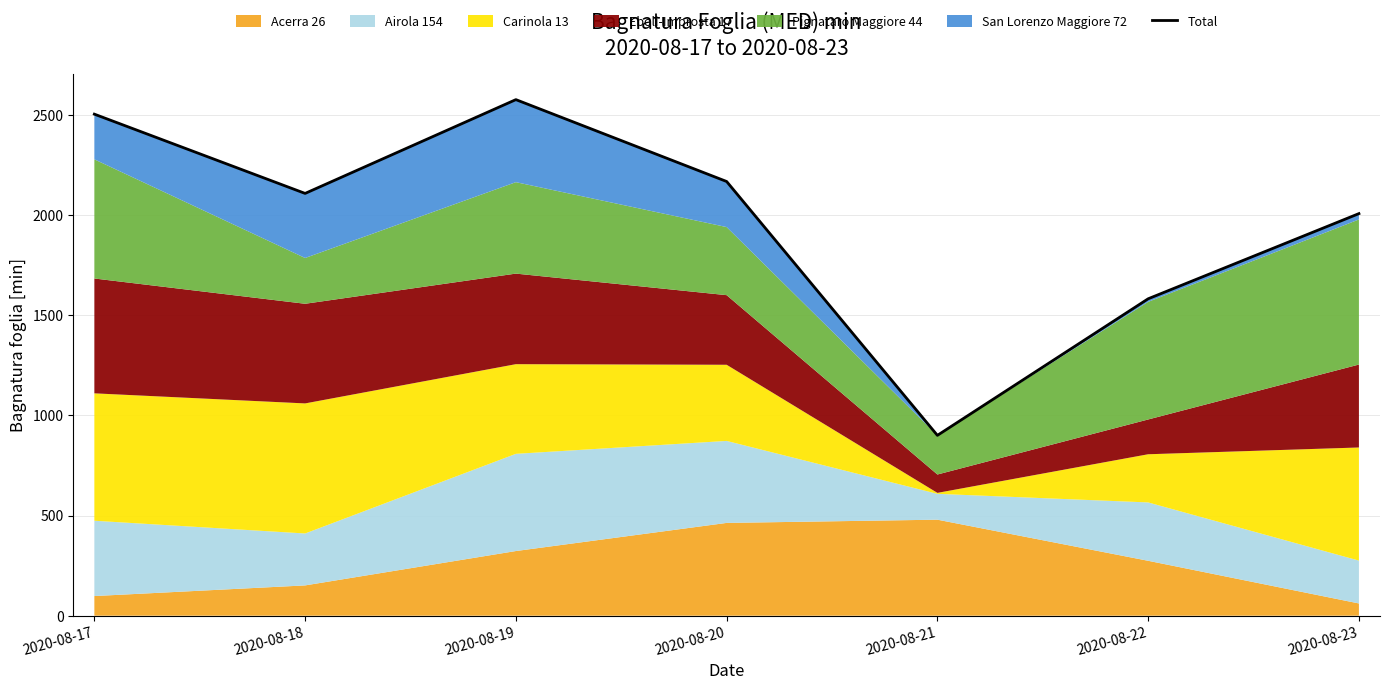

Rank the categories by value from highest to lowest.

2020-08-19, 2020-08-17, 2020-08-20, 2020-08-18, 2020-08-23, 2020-08-22, 2020-08-21